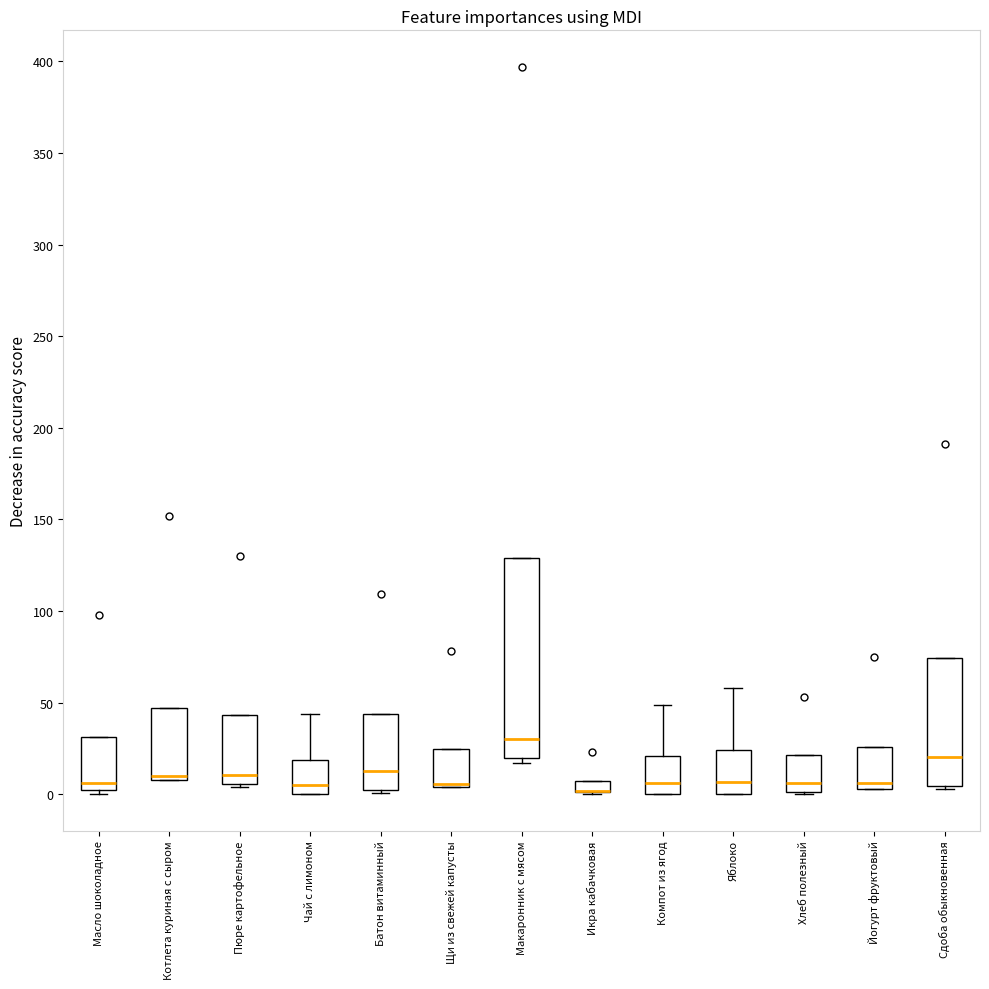

Comparing the boxes themselves (not the whiskers), which one is the tallest?

Макаронник с мясом